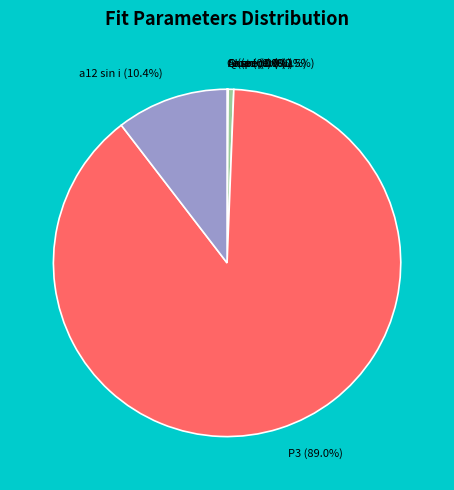

How many segments does this pie chart have?

7